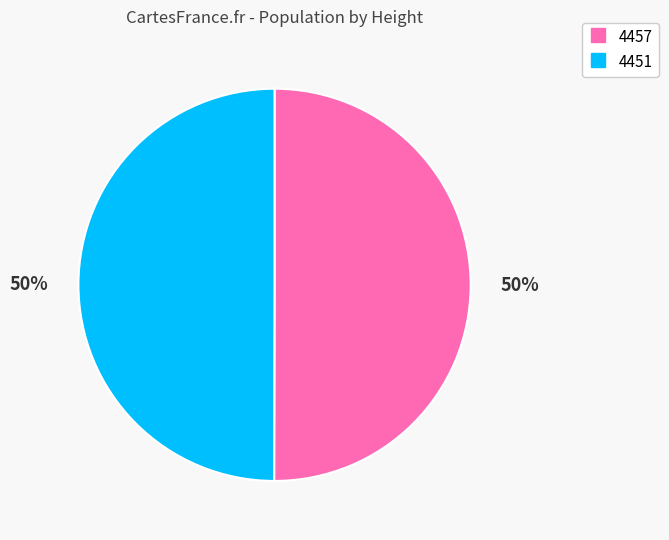

True or false: 4457 accounts for 50% of the total.

True